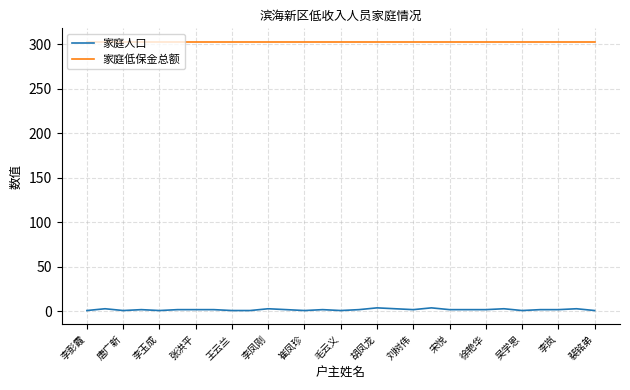

Which series has the largest total across all categories?

家庭低保金总额